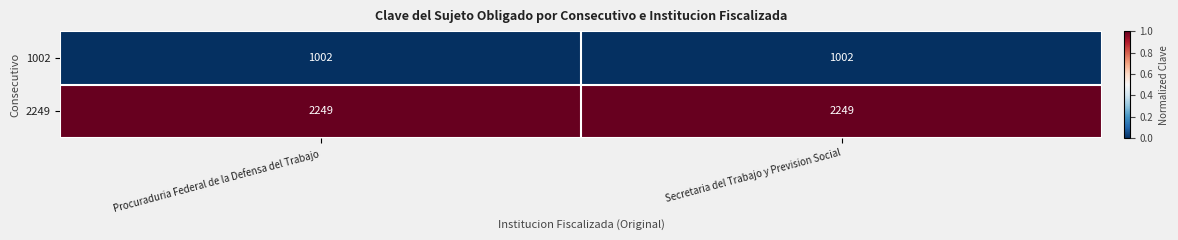

What is the sum of the 1002 values at Procuraduria Federal de la Defensa del Trabajo and Secretaria del Trabajo y Prevision Social?

2004